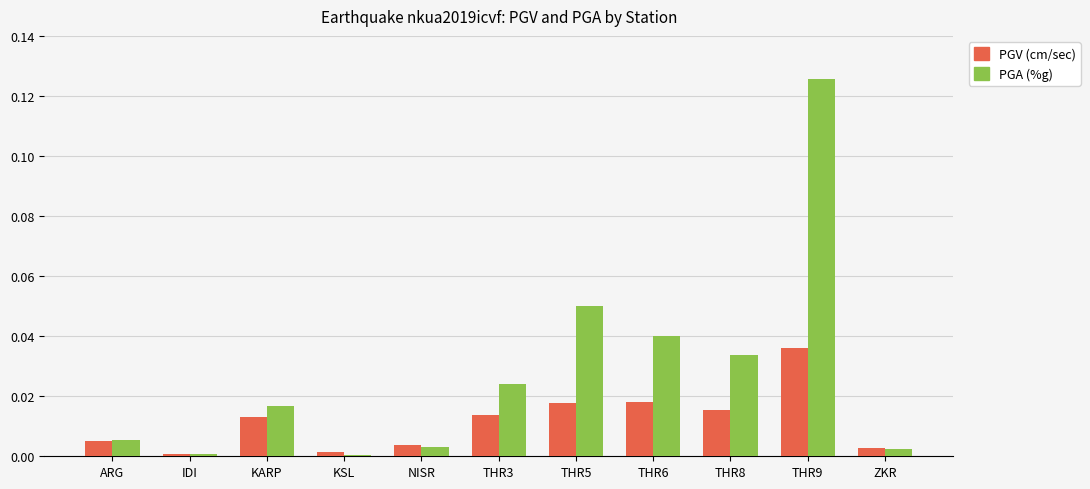

Which series has the largest total across all categories?

PGA (%g)